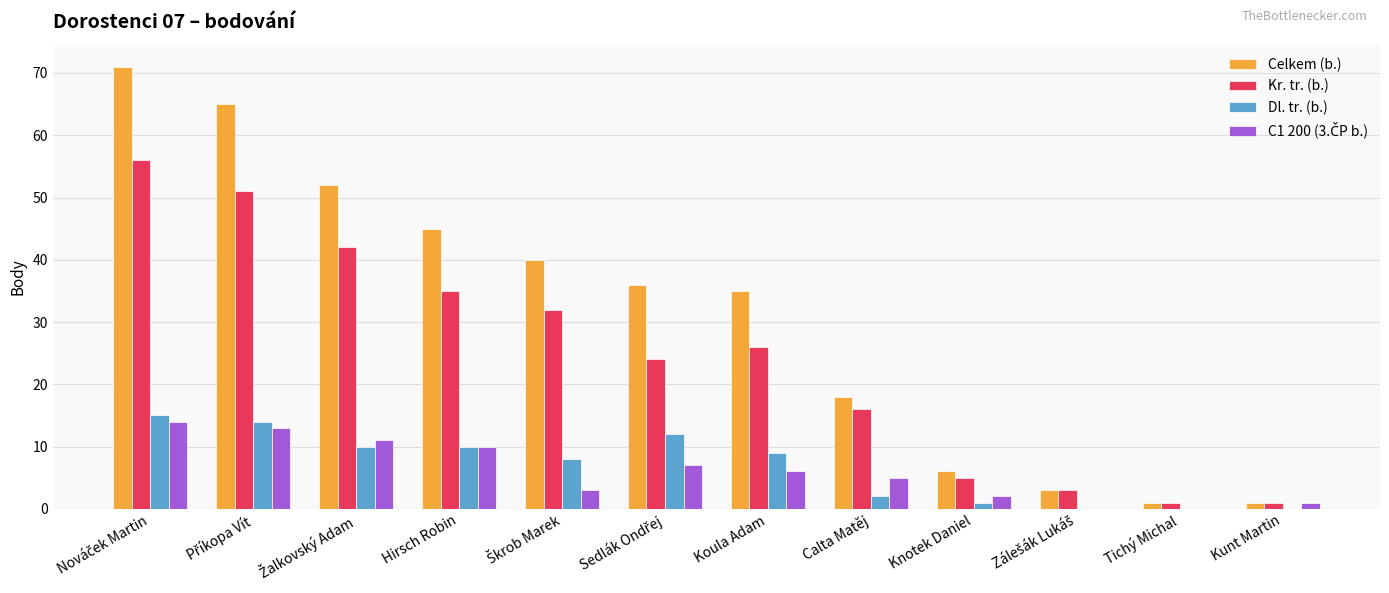

Count the number of categories in the chart.

12